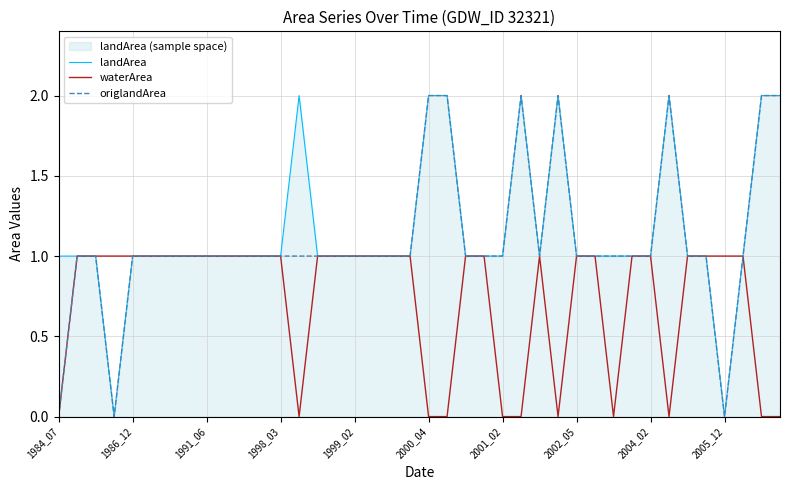

Is it true that landArea equals 1 at 1998_03?

True